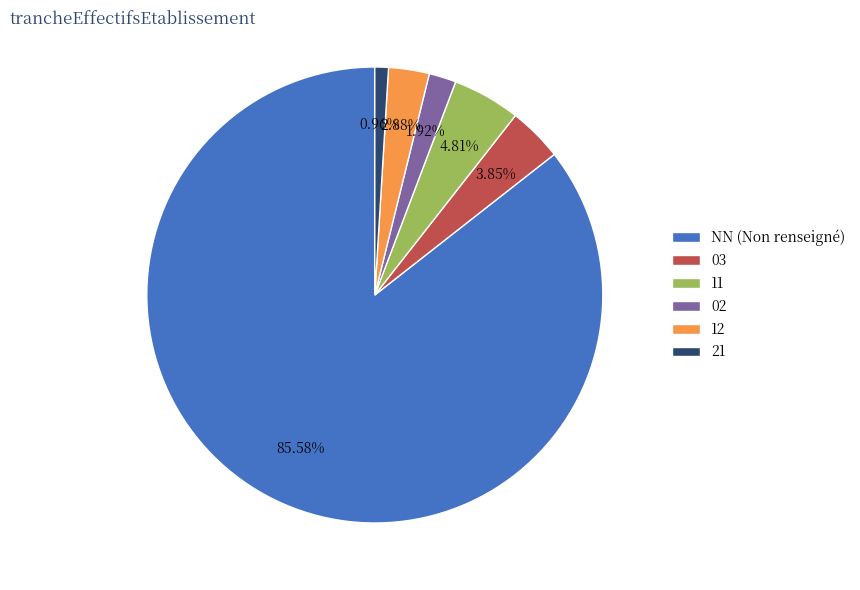

Do 12 and 03 together represent more than half of the pie?

No